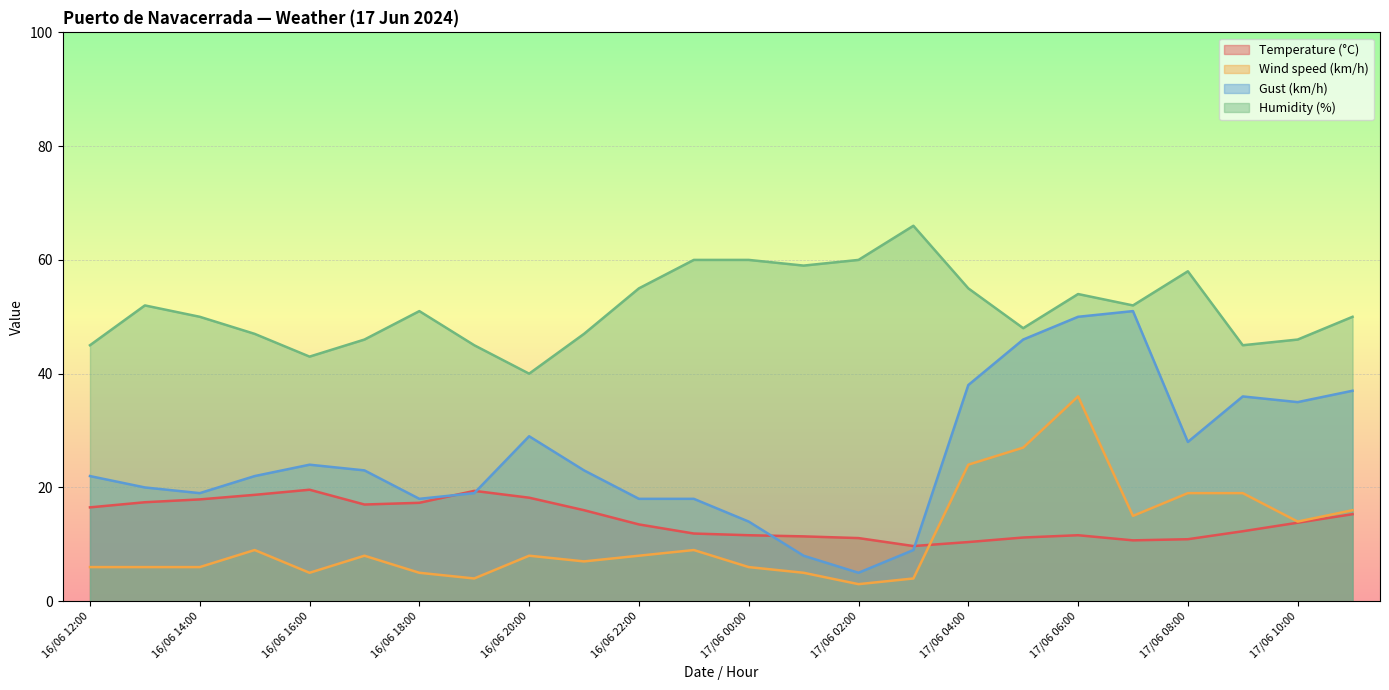

Which series changed the most between 17/06 01:00 and 16/06 12:00?

Gust (km/h)